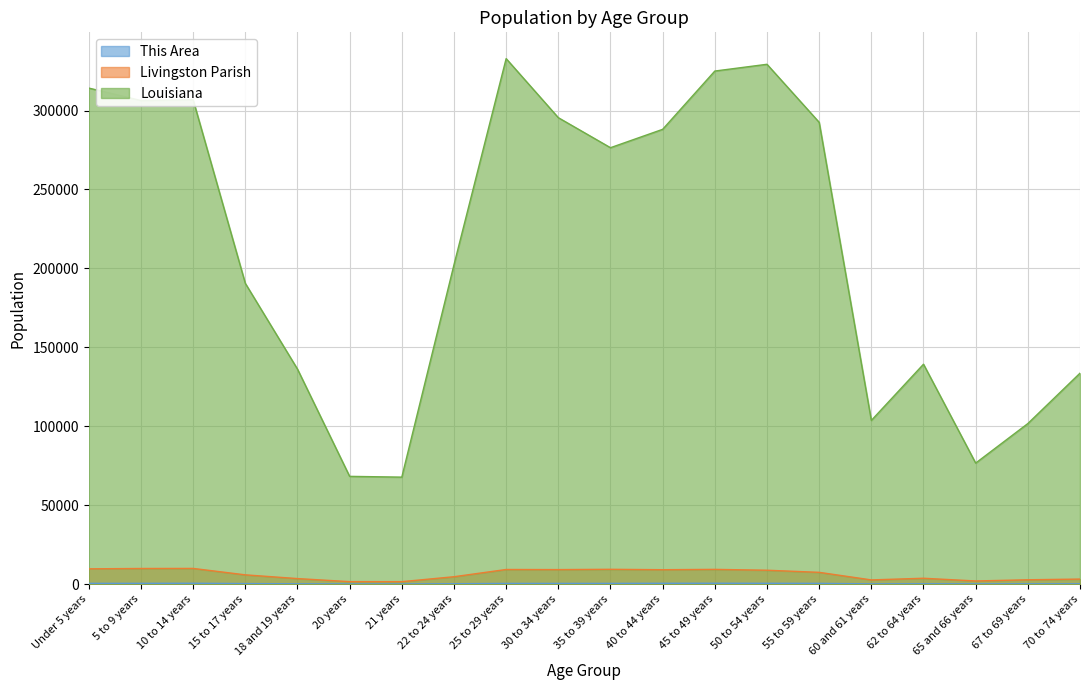

What is the label of the 18th point from the right?

10 to 14 years